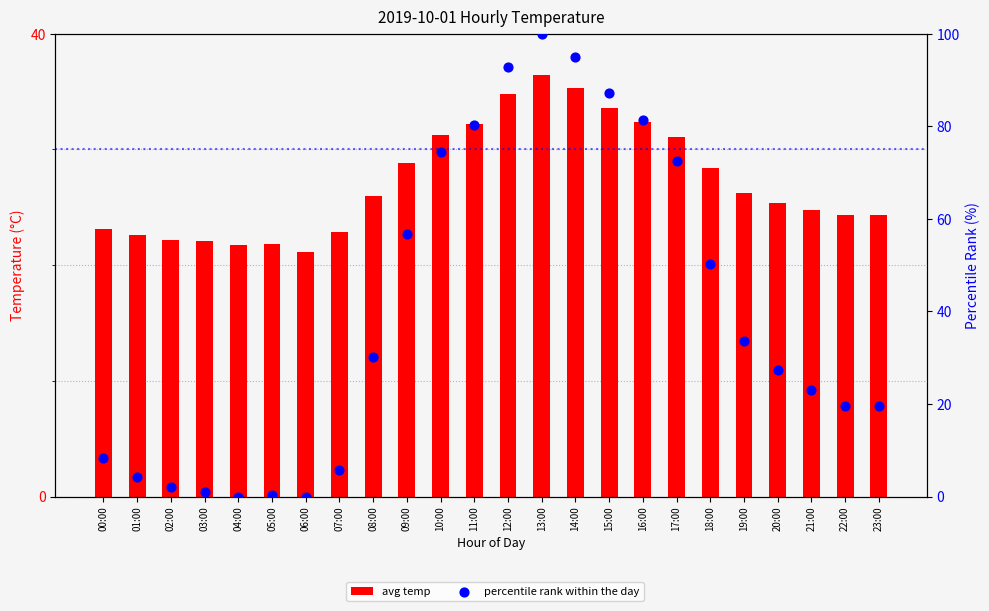

Which series has the widest spread of Y values?

percentile rank